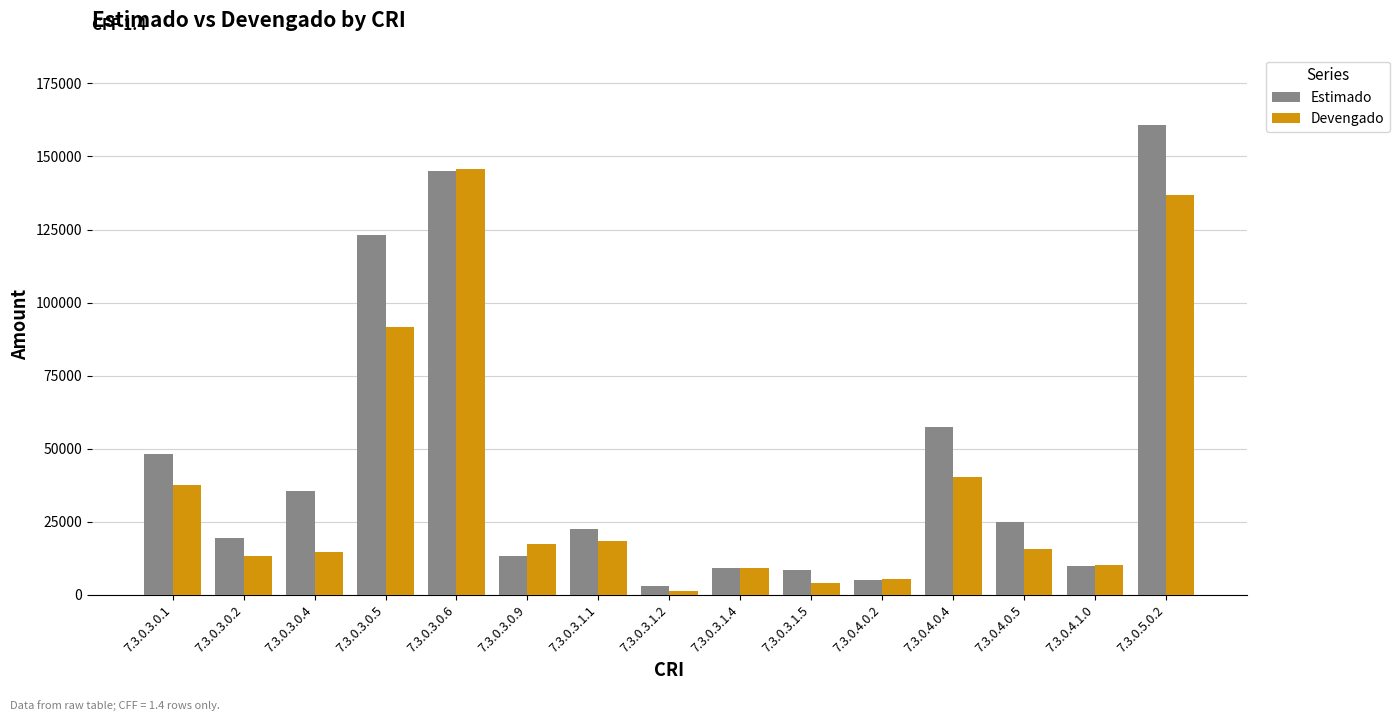

What is the sum of all Devengado values?

562289